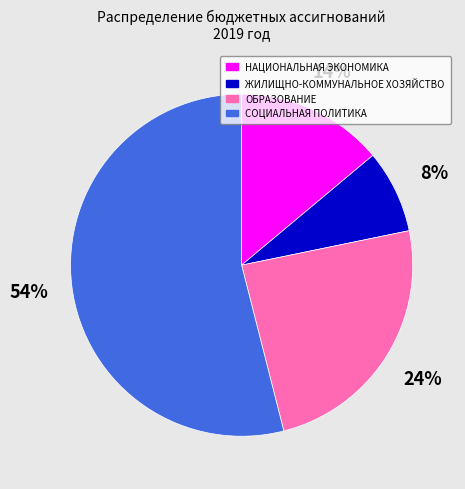

To the nearest percent, what percentage of the pie is ЖИЛИЩНО-КОММУНАЛЬНОЕ ХОЗЯЙСТВО?

8%